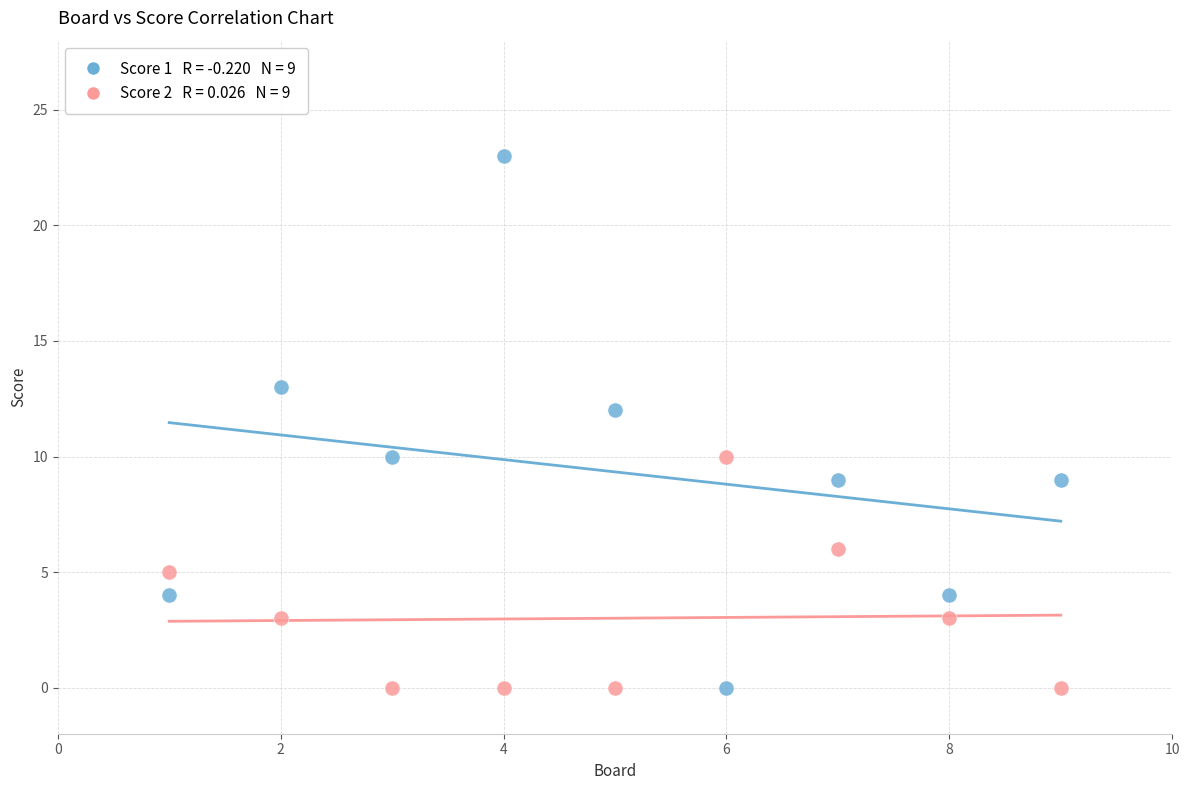

Across all data points, what is the range of X values (max minus min)?

8